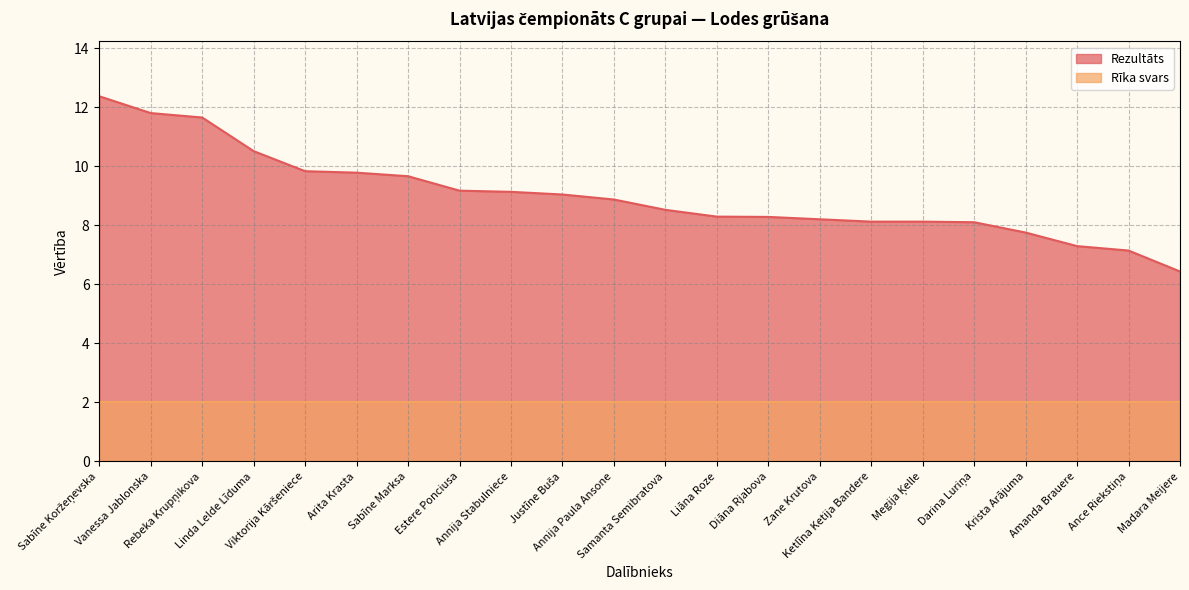

What is the minimum value shown in the chart?

2.0